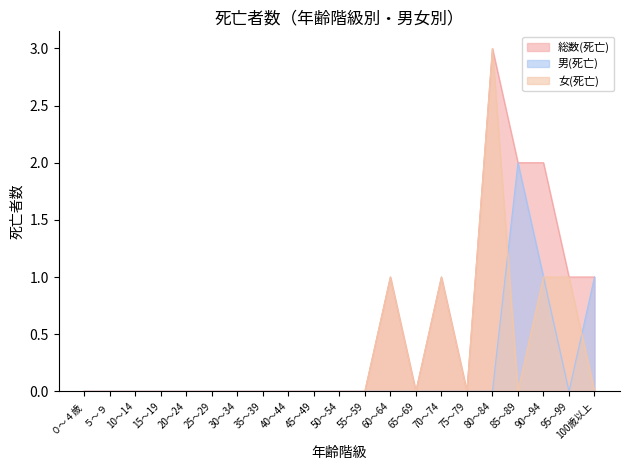

What is the label of the 7th point from the right?

70～74